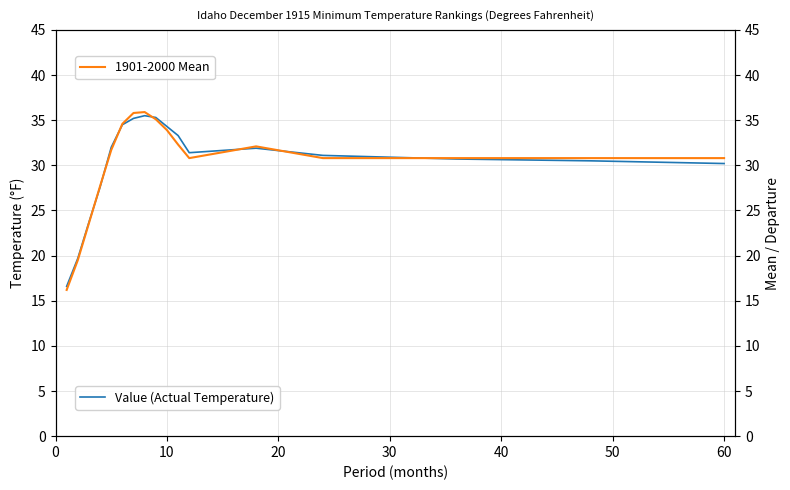

What is the maximum value for Value (Actual Temperature)?

35.5